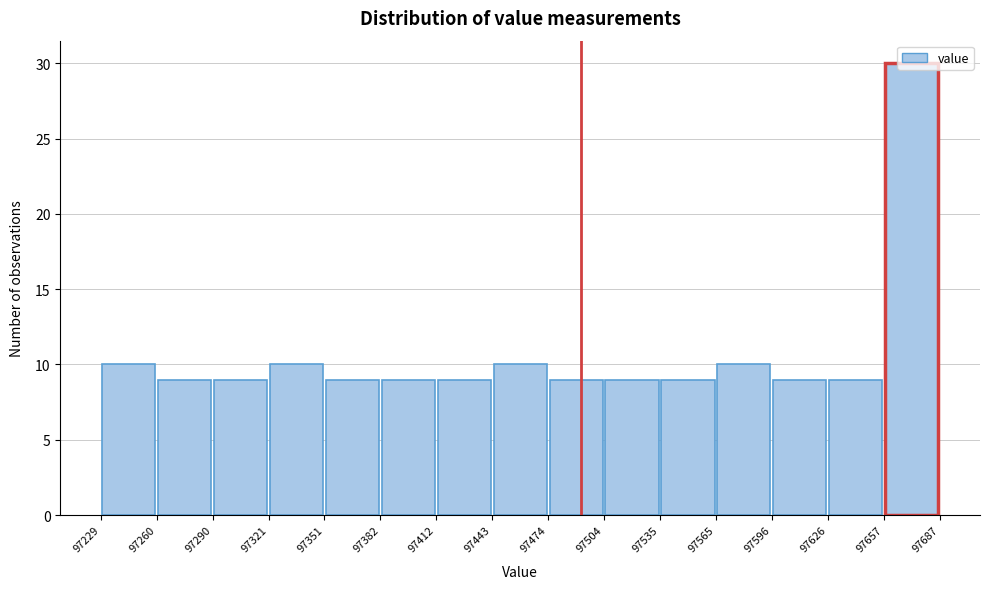

Reading left to right, transcribe this chart: for each bar, give the range it covers on the x-axis and its height. The values are not printed on the chart, so give them approximately, as read against the axis.

97229 to 97260: 10
97260 to 97290: 9
97290 to 97321: 9
97321 to 97351: 10
97351 to 97382: 9
97382 to 97412: 9
97412 to 97443: 9
97443 to 97474: 10
97474 to 97504: 9
97504 to 97535: 9
97535 to 97565: 9
97565 to 97596: 10
97596 to 97626: 9
97626 to 97657: 9
97657 to 97687: 30